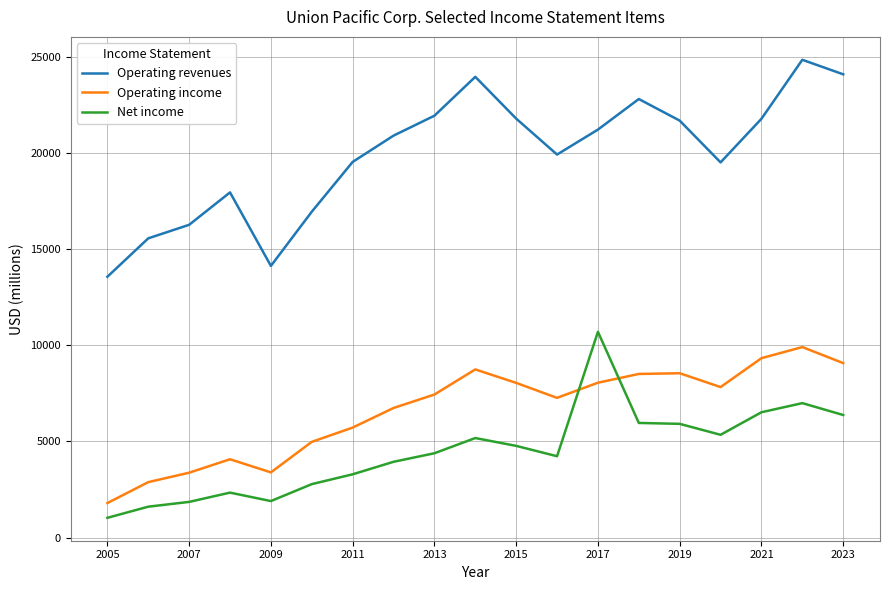

Which series has the largest range (max minus min)?

Operating revenues